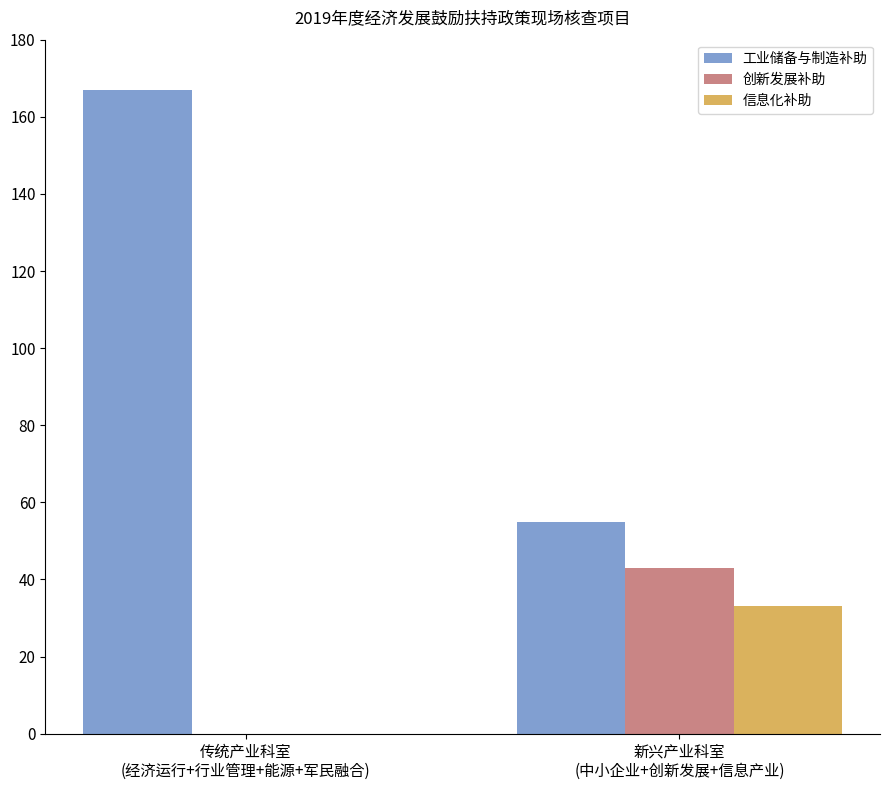

Read the 信息化补助 value at 新兴产业科室
(中小企业+创新发展+信息产业), to the nearest 10.

30